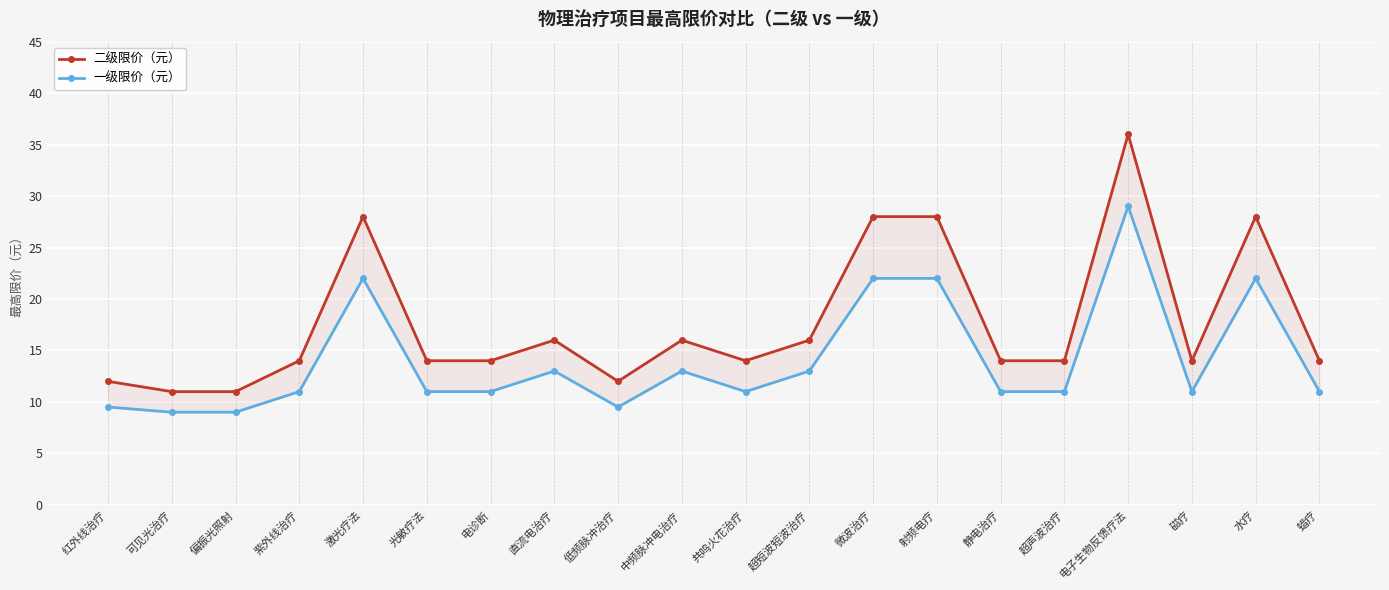

Reading right to left, transcribe all the data shown in this chart.

二级限价（元）: 蜡疗=14.0	水疗=28.0	磁疗=14.0	电子生物反馈疗法=36.0	超声波治疗=14.0	静电治疗=14.0	射频电疗=28.0	微波治疗=28.0	超短波短波治疗=16.0	共鸣火花治疗=14.0	中频脉冲电治疗=16.0	低频脉冲治疗=12.0	直流电治疗=16.0	电诊断=14.0	光敏疗法=14.0	激光疗法=28.0	紫外线治疗=14.0	偏振光照射=11.0	可见光治疗=11.0	红外线治疗=12.0
一级限价（元）: 蜡疗=11.0	水疗=22.0	磁疗=11.0	电子生物反馈疗法=29.0	超声波治疗=11.0	静电治疗=11.0	射频电疗=22.0	微波治疗=22.0	超短波短波治疗=13.0	共鸣火花治疗=11.0	中频脉冲电治疗=13.0	低频脉冲治疗=9.5	直流电治疗=13.0	电诊断=11.0	光敏疗法=11.0	激光疗法=22.0	紫外线治疗=11.0	偏振光照射=9.0	可见光治疗=9.0	红外线治疗=9.5